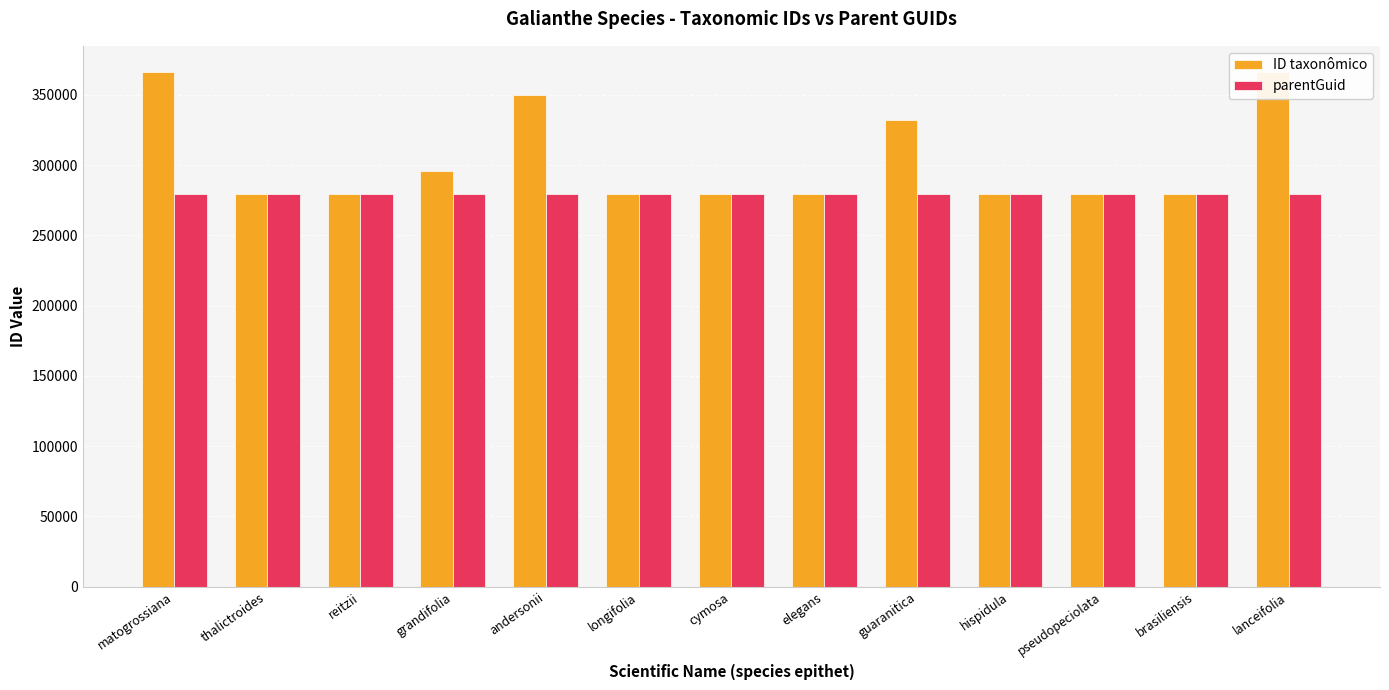

The ID taxonômico series shows 495750 at thalictroides. True or false?

False